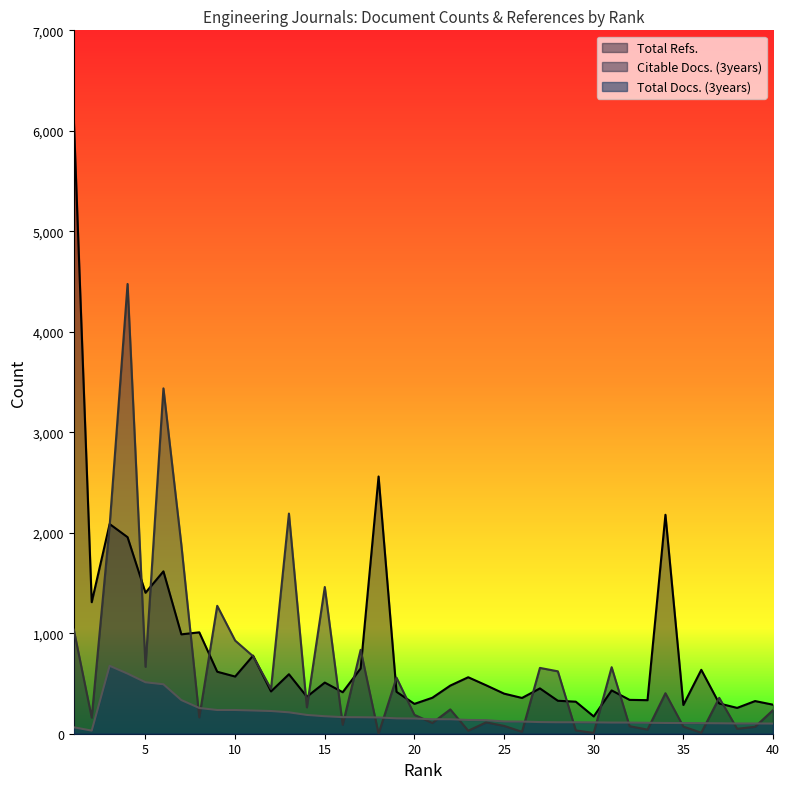

Reading right to left, transcribe all the data shown in this chart.

Total Docs. (3years): 101	102	102	104	105	106	107	109	111	111	113	114	114	116	121	122	135	137	144	144	151	153	162	164	165	174	187	213	226	231	236	236	256	335	492	512	598	676	31	64
Citable Docs. (3years): 235	69	49	357	10	71	403	41	75	662	8	33	621	655	19	78	113	30	242	107	188	558	0	835	89	1460	263	2191	446	771	927	1273	163	1879	3437	666	4476	2072	161	1036
Total Refs.: 289	325	257	301	636	286	2179	334	337	431	172	319	328	451	356	399	482	562	479	358	297	417	2560	650	413	509	368	592	421	777	569	617	1009	989	1616	1403	1956	2087	1309	6122